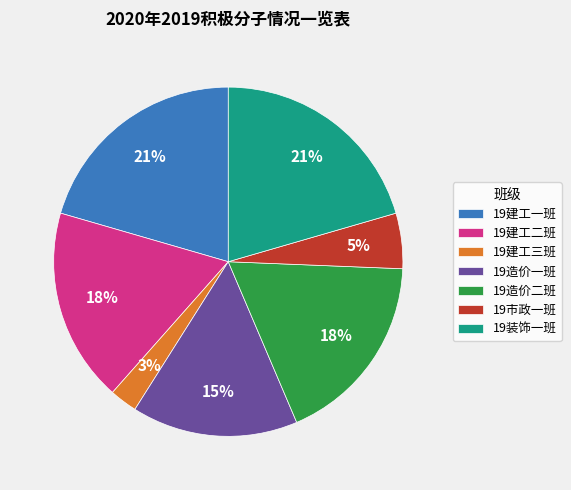

What is the smallest slice in the pie chart?

19建工三班